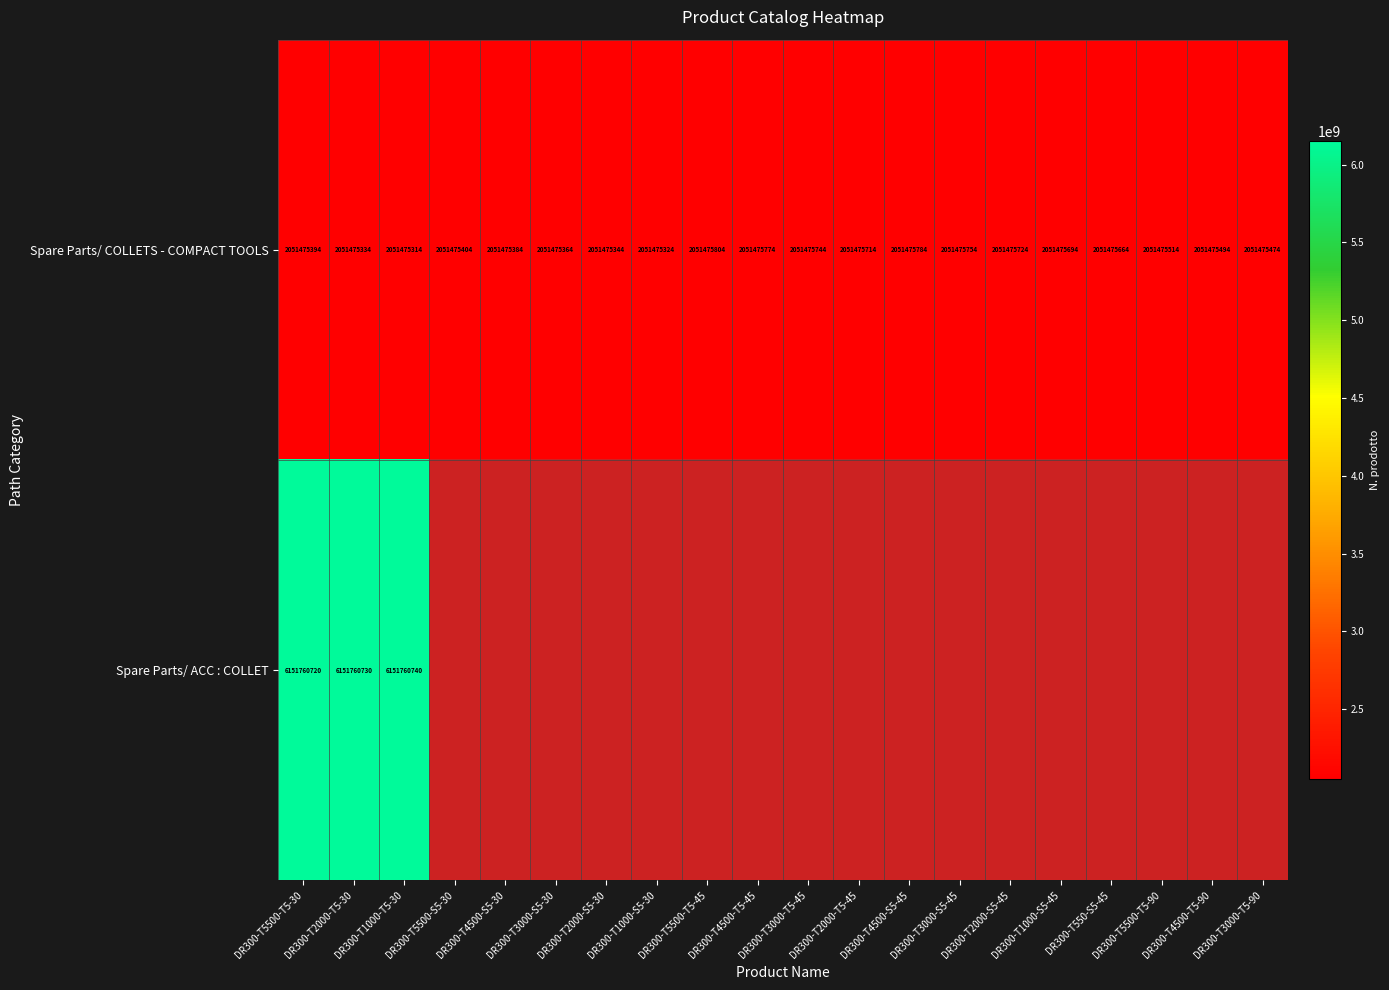

List the labels in order of Spare Parts/ COLLETS - COMPACT TOOLS value, smallest first.

DR300-T1000-T5-30, DR300-T1000-S5-30, DR300-T2000-T5-30, DR300-T2000-S5-30, DR300-T3000-S5-30, DR300-T4500-S5-30, DR300-T5500-T5-30, DR300-T5500-S5-30, DR300-T3000-T5-90, DR300-T4500-T5-90, DR300-T5500-T5-90, DR300-T550-S5-45, DR300-T1000-S5-45, DR300-T2000-T5-45, DR300-T2000-S5-45, DR300-T3000-T5-45, DR300-T3000-S5-45, DR300-T4500-T5-45, DR300-T4500-S5-45, DR300-T5500-T5-45